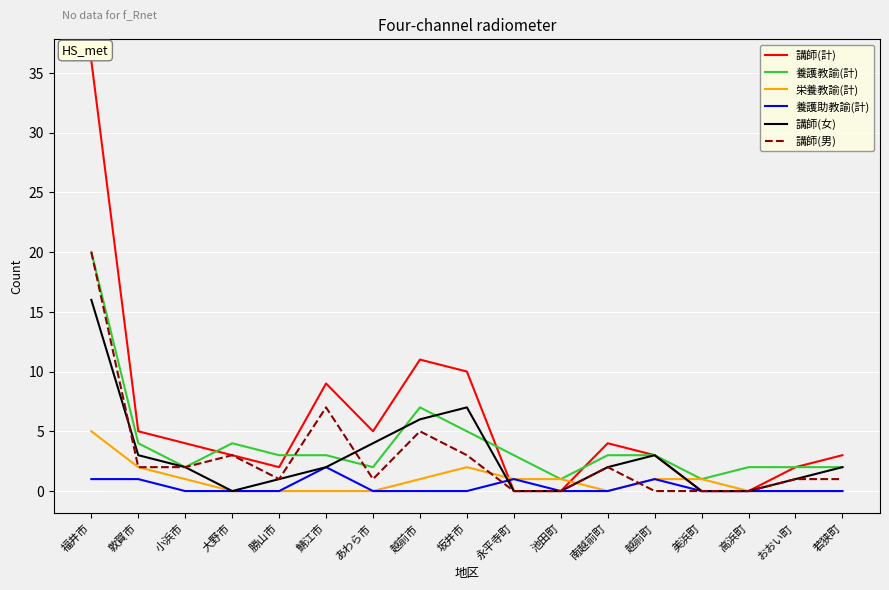

How many interior local peaks does the 講師(計) series have?

3